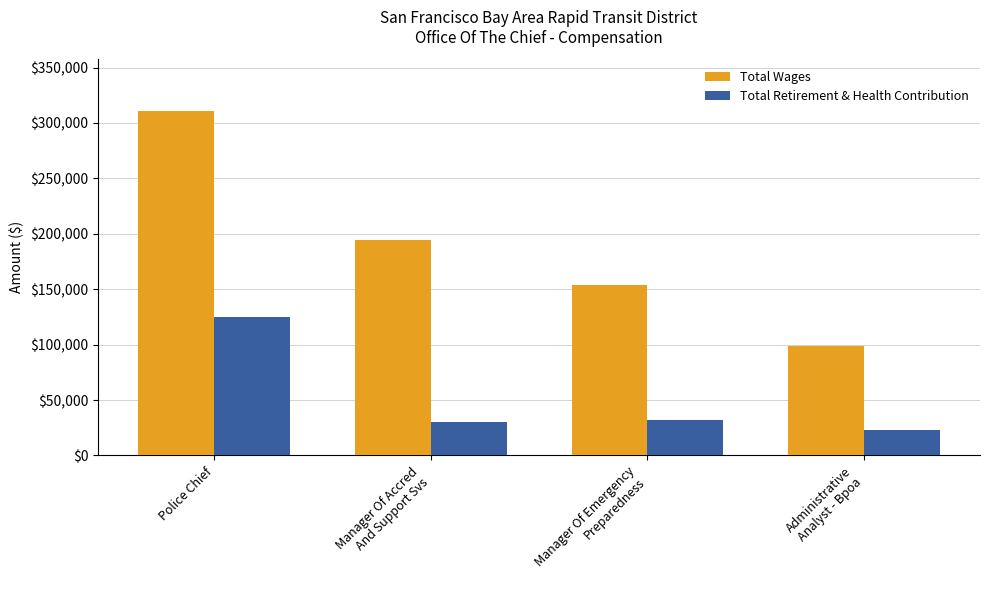

What is the approximate value of Total Retirement & Health Contribution at Manager Of Emergency
Preparedness, to the nearest 10?

31850